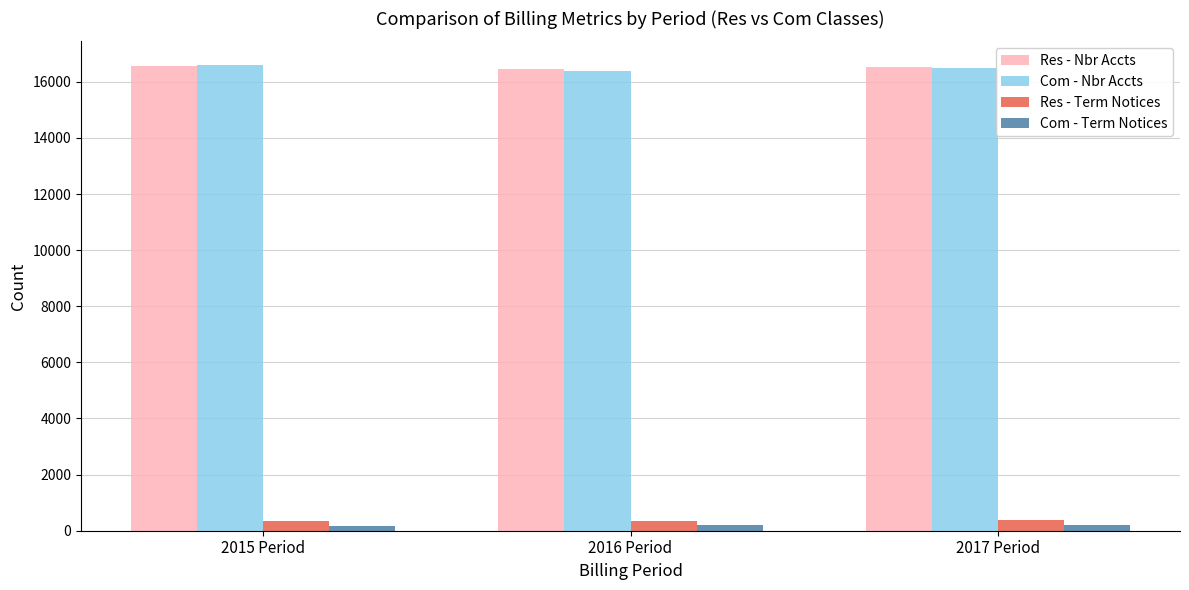

How many data points in Com - Nbr Accts are less than 16492?

1